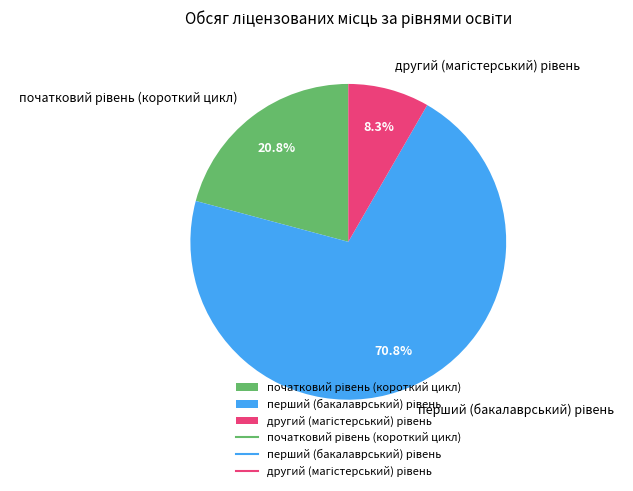

Is there any slice that represents more than half of the pie?

Yes